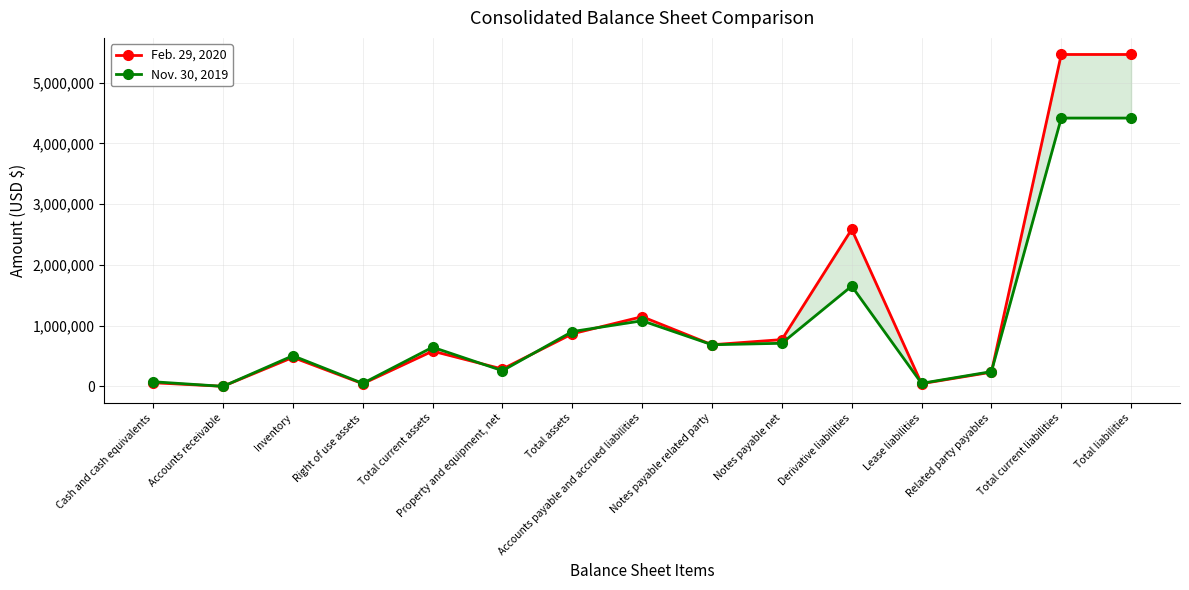

What are all the series names shown in the legend?

Feb. 29, 2020, Nov. 30, 2019